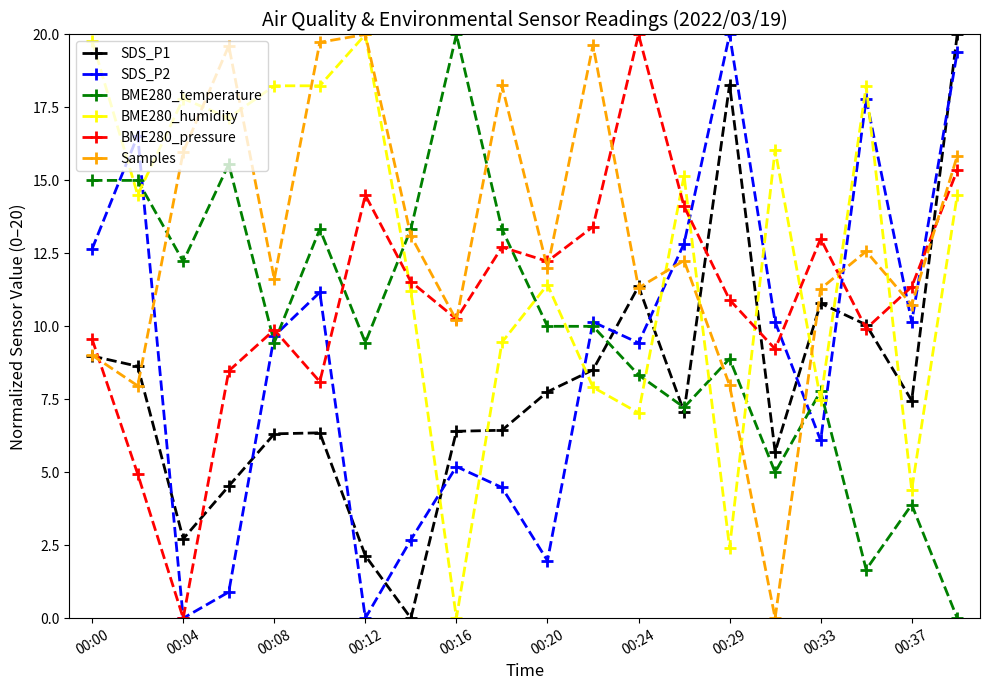

How many lines are shown in the chart?

6